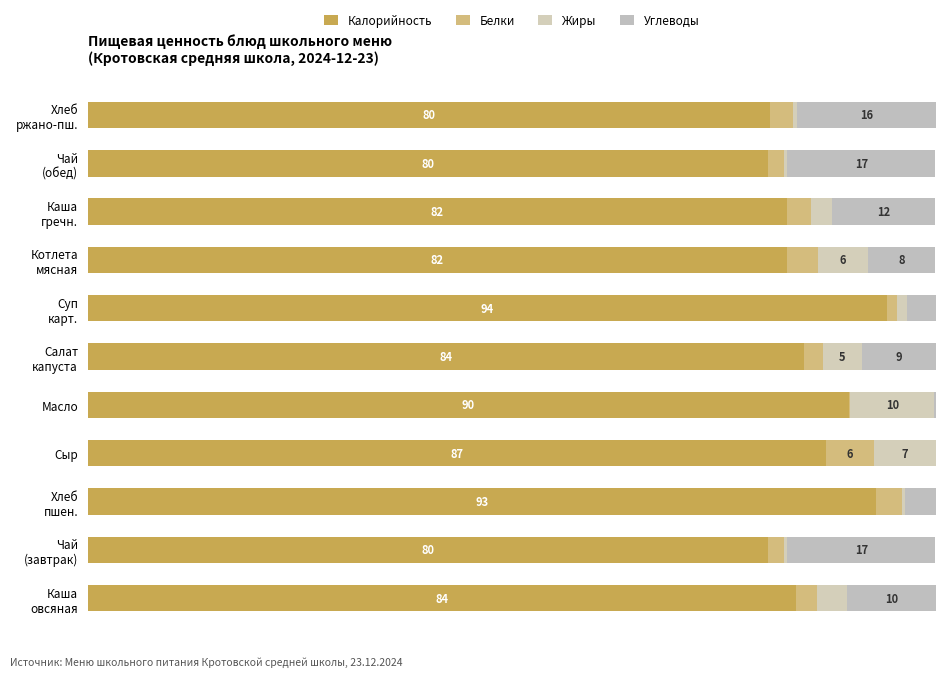

What is the difference between the second highest and minimum values in the Калорийность series?

12.8